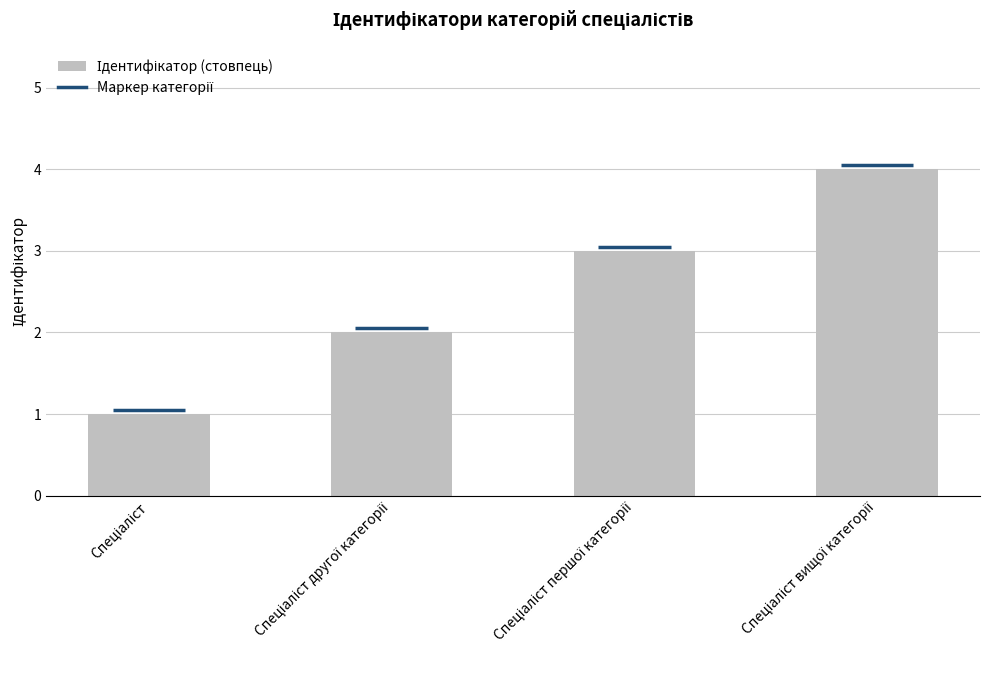

Count the values in the range 2 to 4.

3